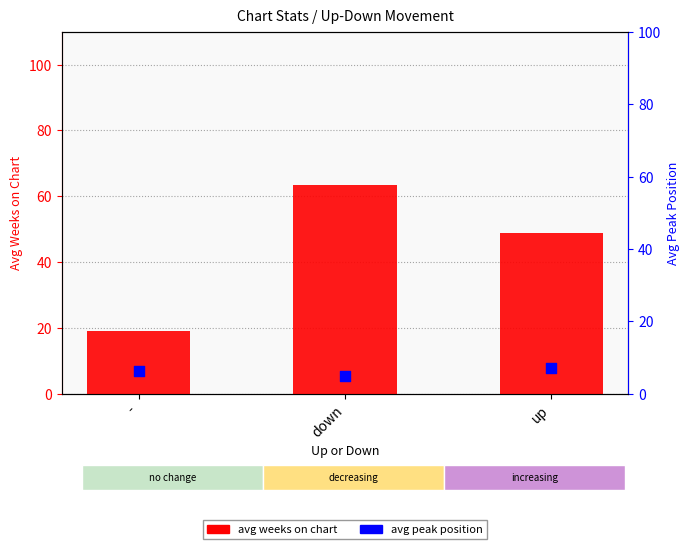

Which series has the largest Y range (max minus min)?

avg weeks on chart